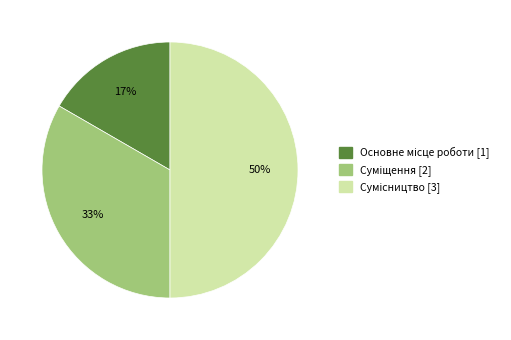

To the nearest percent, what is the average slice percentage?

33%